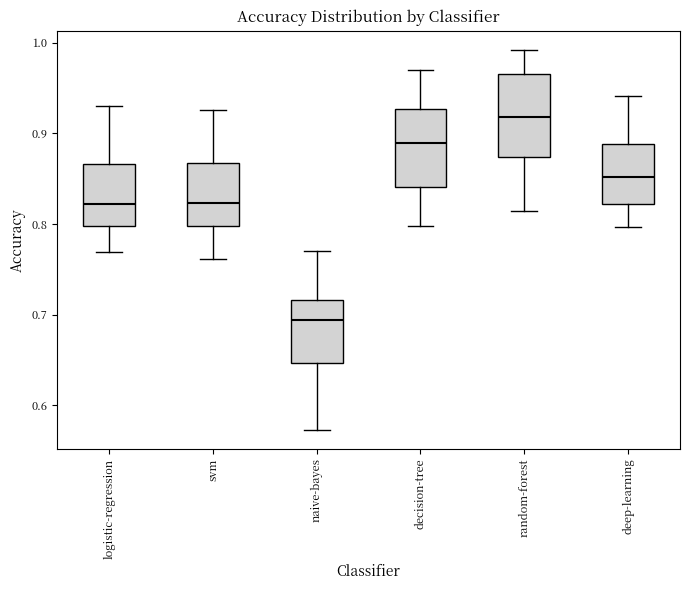

Which box has the highest median line?

random-forest